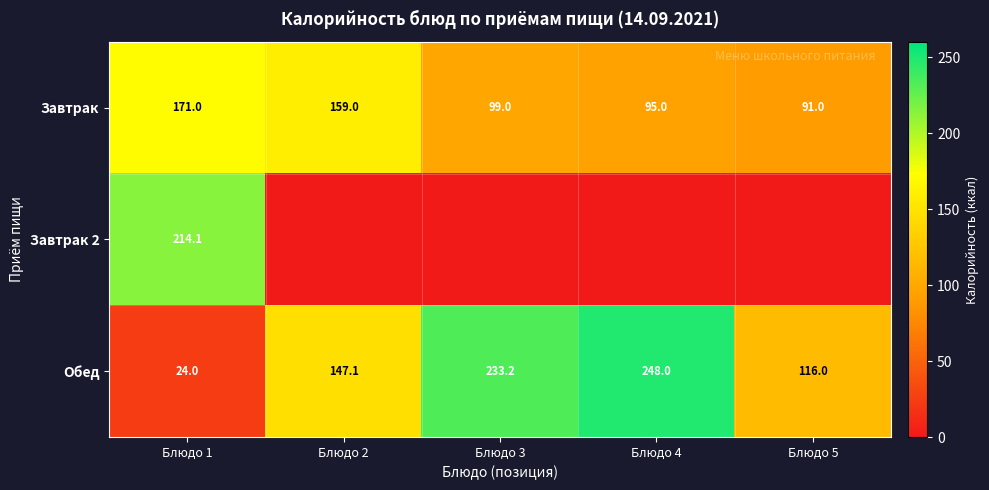

What is the difference between the maximum and minimum values in the Завтрак series?

80.0